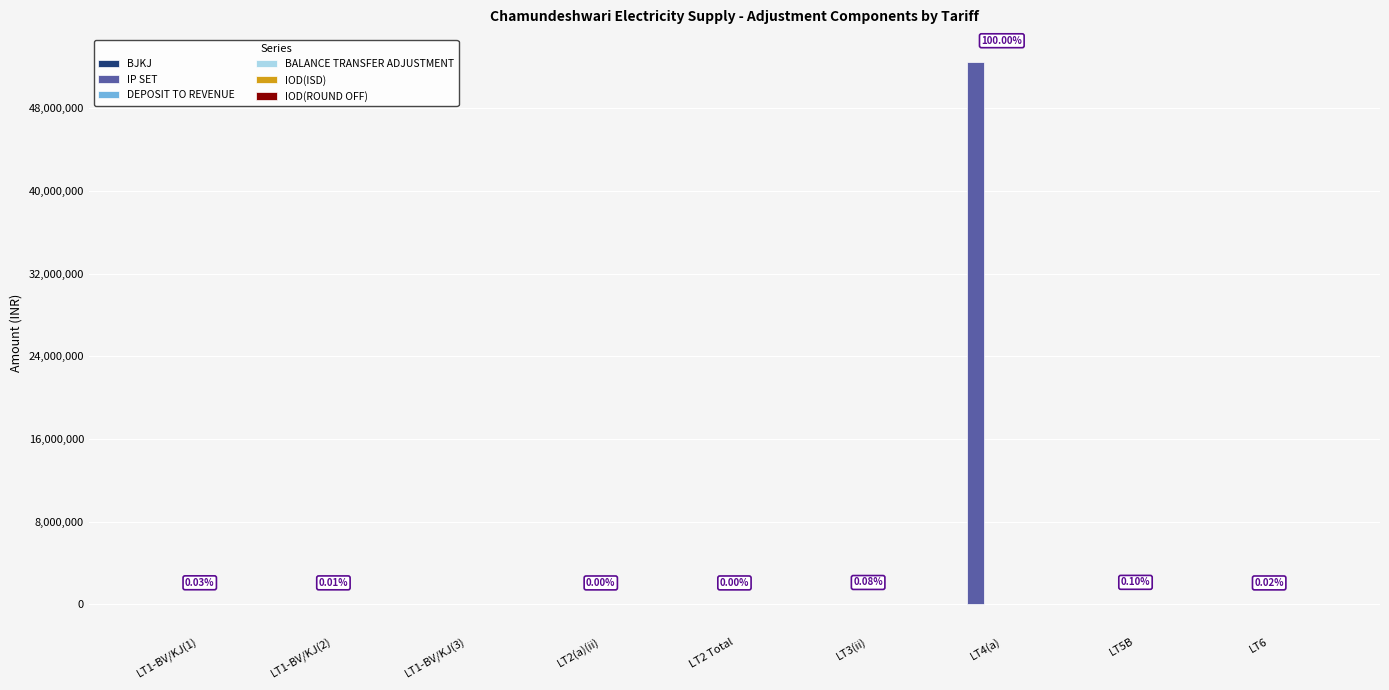

At which category is the sum across all series the highest?

LT4(a)